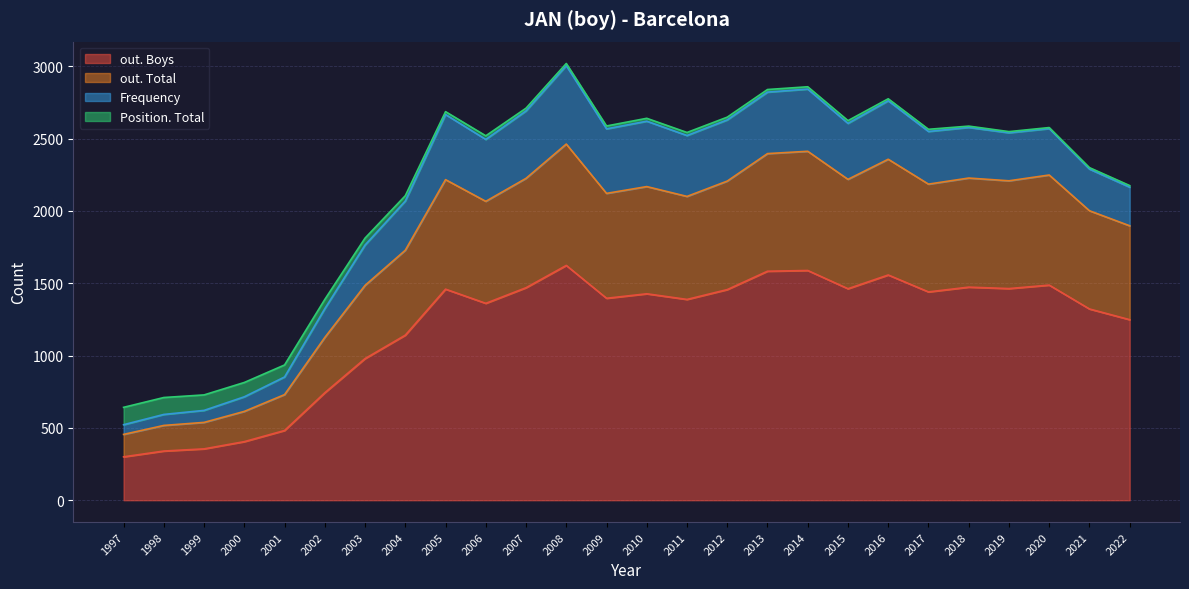

At which category is the sum across all series the highest?

2008